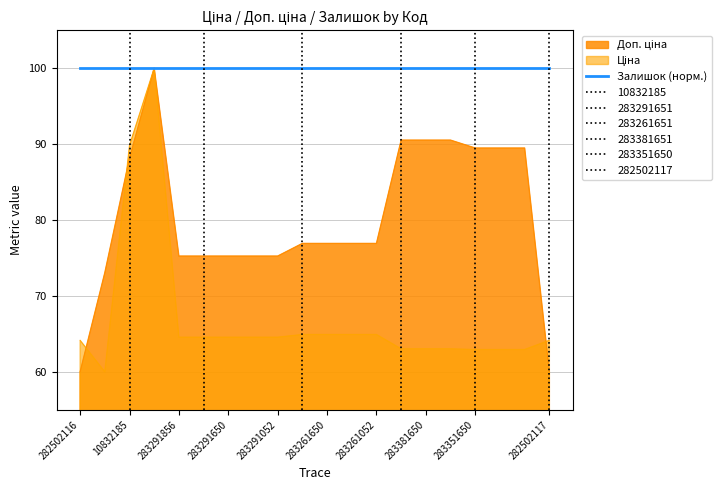

At how many categories does at least one series exceed 82?

8